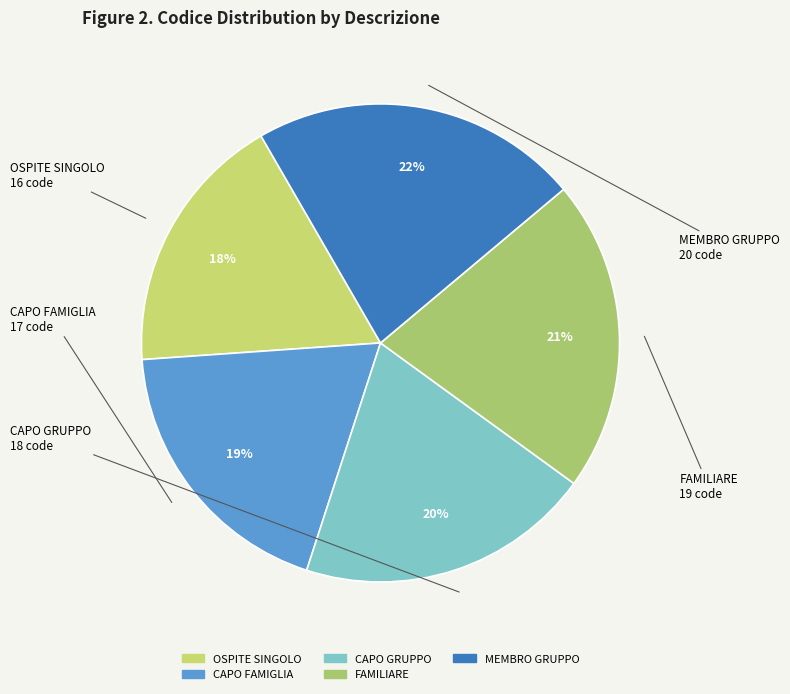

Between FAMILIARE and OSPITE SINGOLO, which is larger?

FAMILIARE